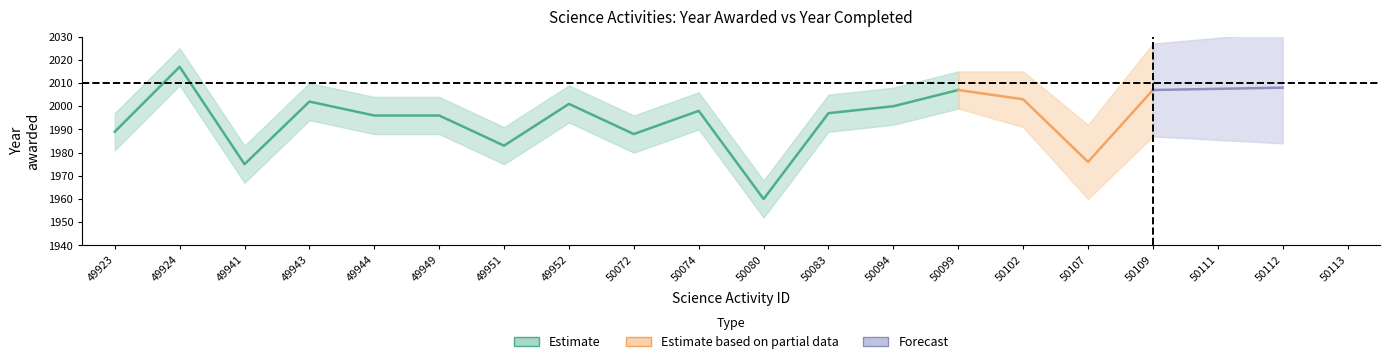

What is the maximum value shown in the chart?

2017